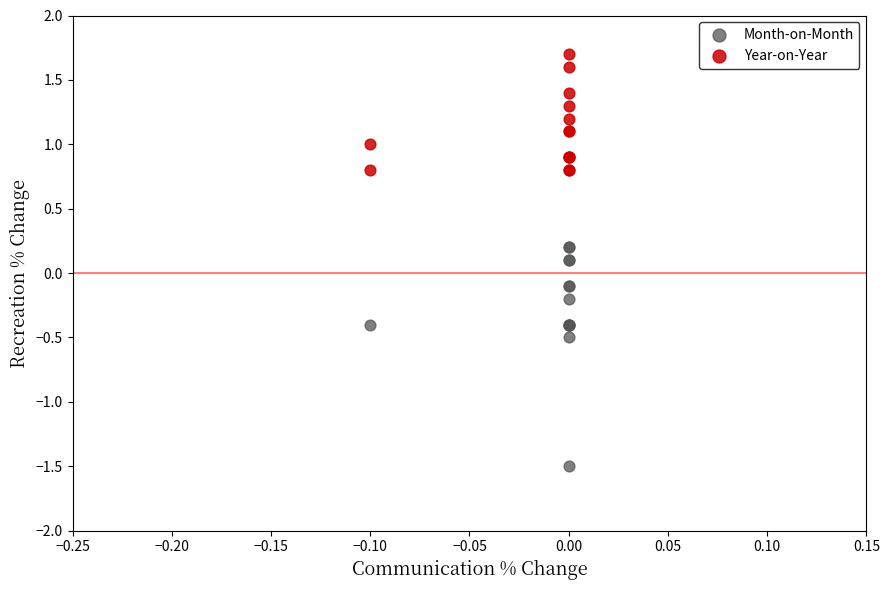

Which series reaches the maximum Y coordinate?

Year-on-Year